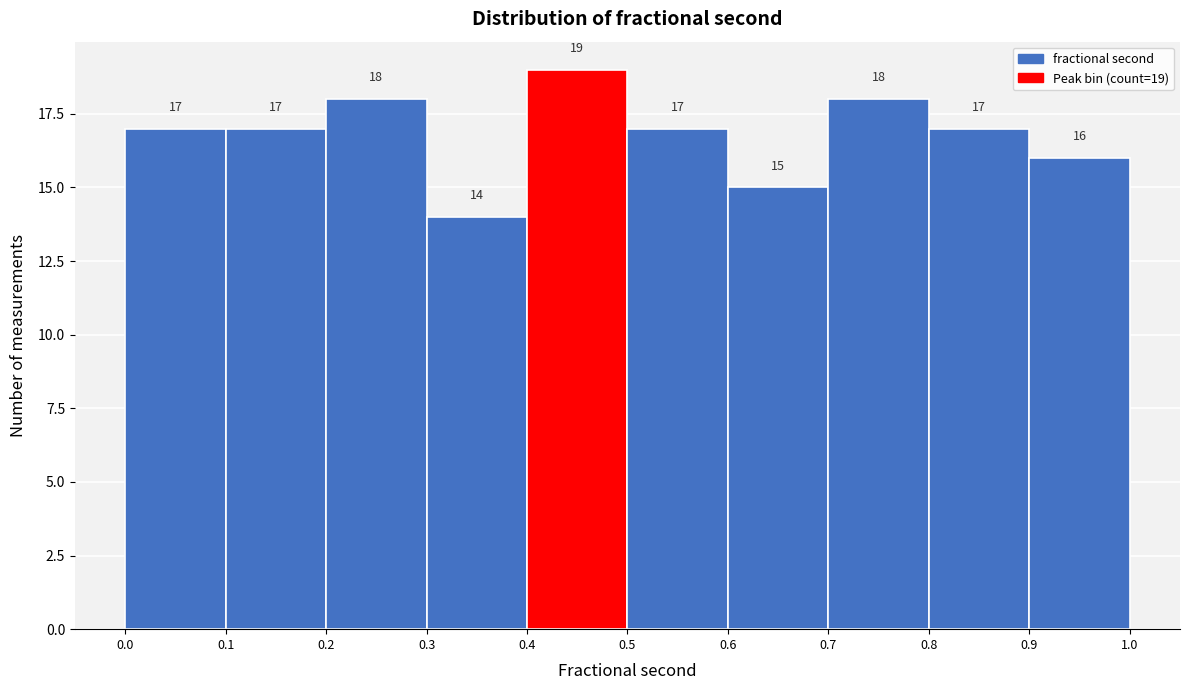

Over which range of the x-axis is the bar tallest?

0.4 to 0.5